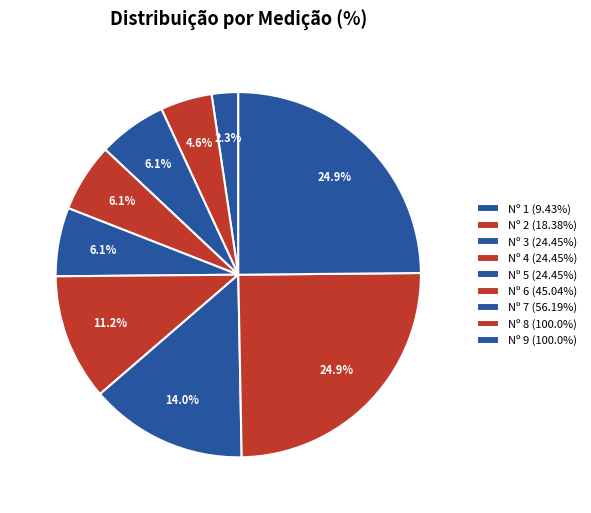

Does any single category account for the majority?

No